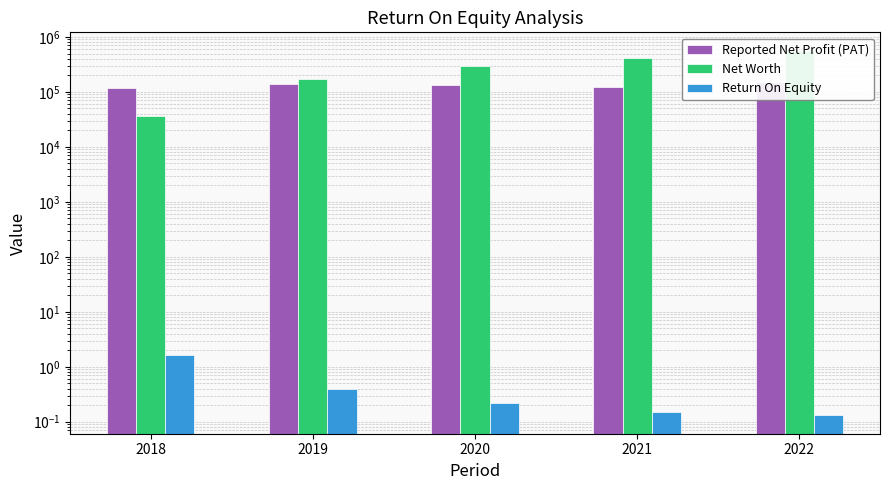

Reading left to right, extract all data points from this chart.

Reported Net Profit (PAT): 2018=119633.1	2019=136799.5	2020=131773.0	2021=125229.5	2022=150005.9
Net Worth: 2018=36618.6	2019=169076.0	2020=294938.9	2021=415738.0	2022=565781.4
Return On Equity: 2018=1.6	2019=0.4	2020=0.2	2021=0.1	2022=0.1